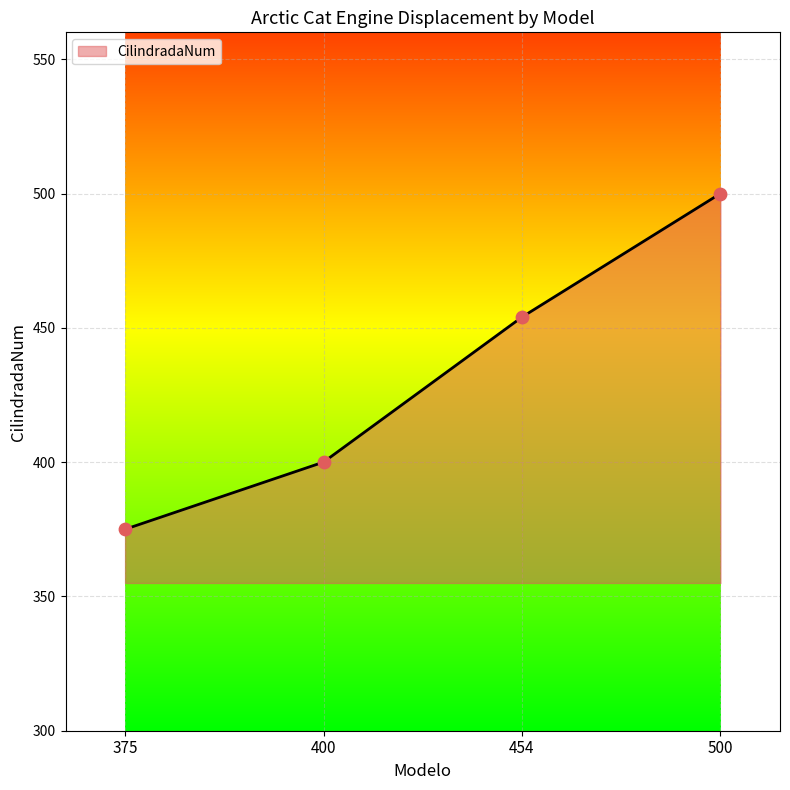

Between 500 and 375, which is larger?

500